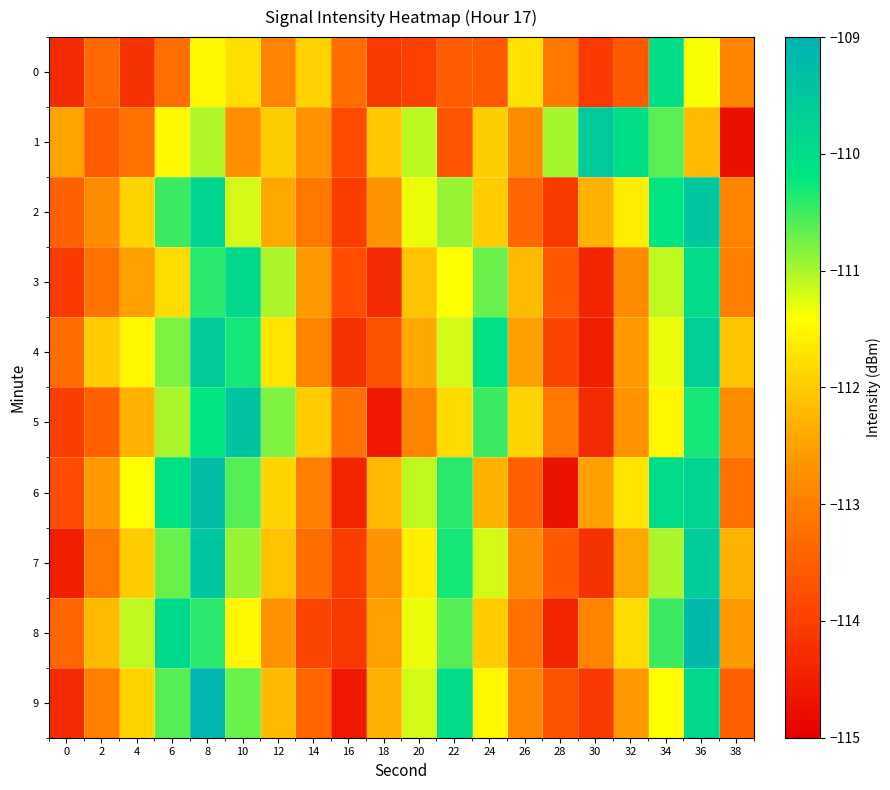

How many categories are shown in the chart?

20